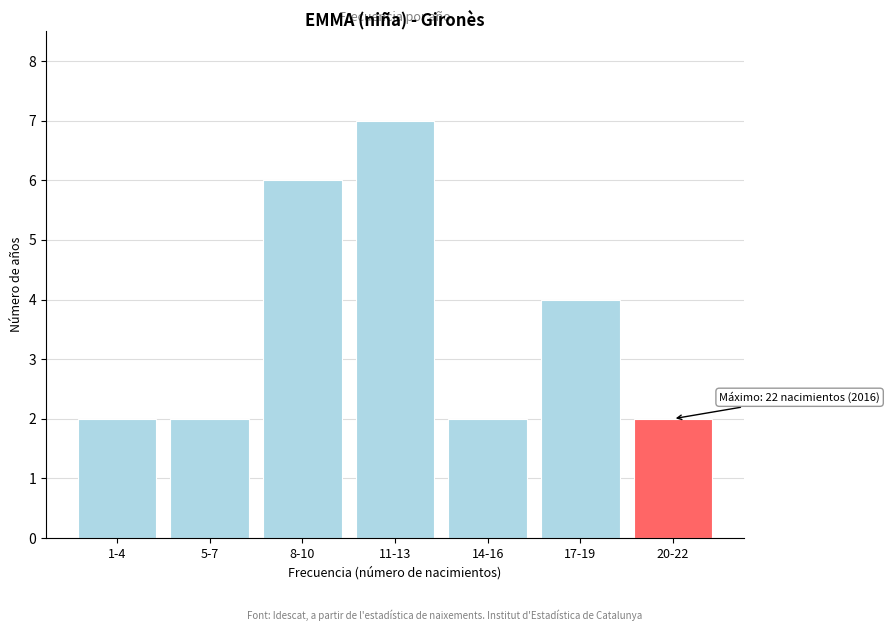

Reading left to right, extract all data points from this chart.

2	2	6	7	2	4	2